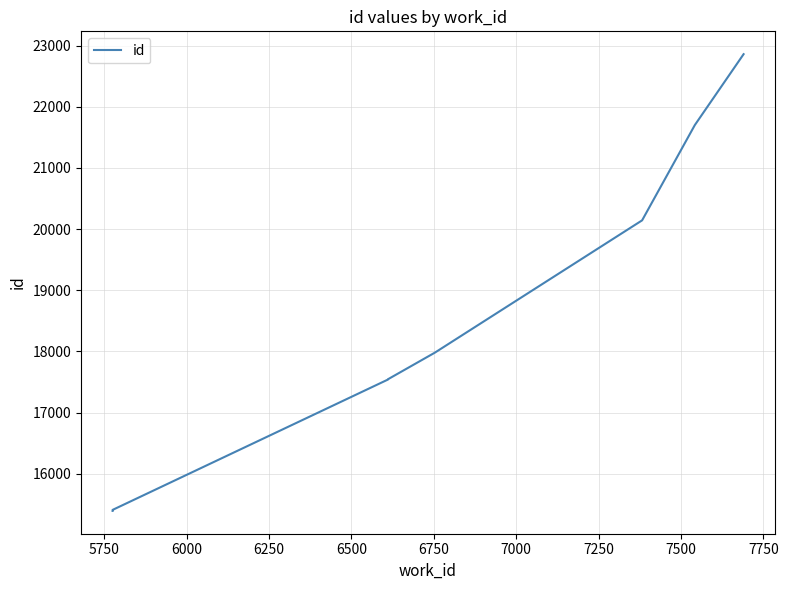

The value at 5750 is 21284. True or false?

False